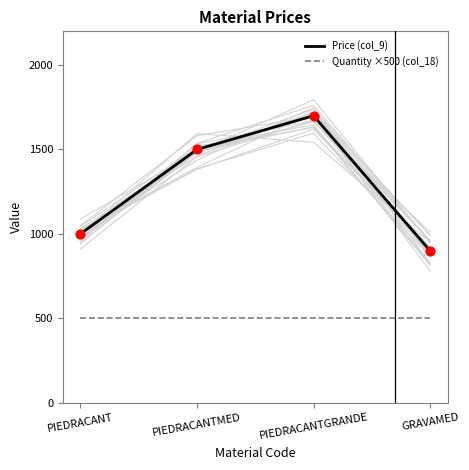

Which series has the largest total across all categories?

Price (col_9)